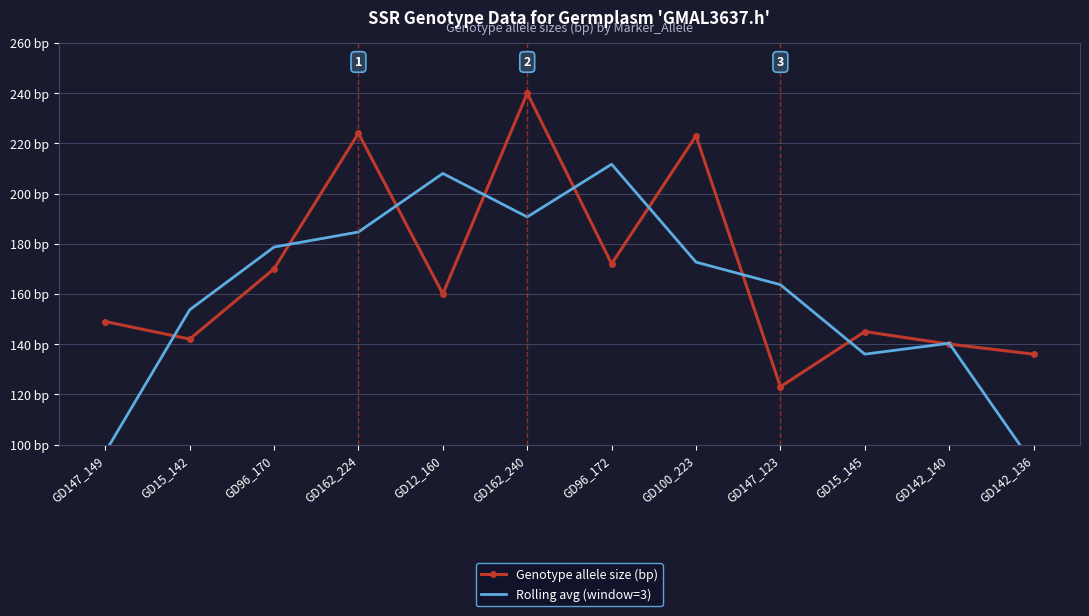

What is the total value across all series at GD12_160?

368.0